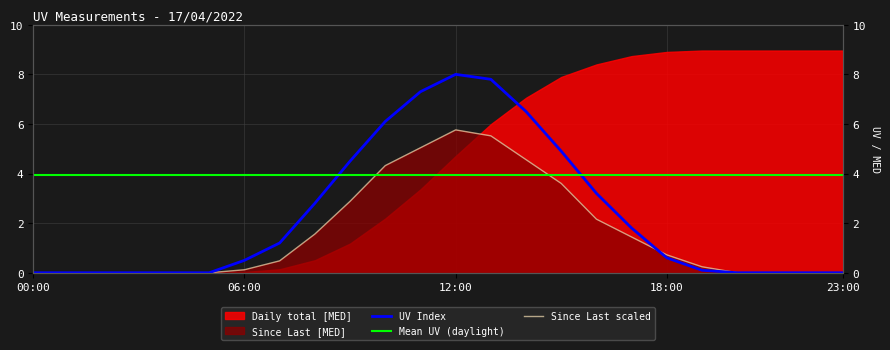

What is the average value of the UV Index series?

2.3